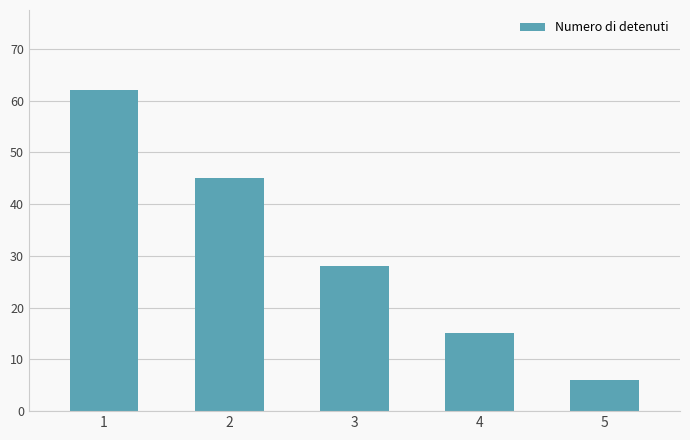

What is the value of the 1st bar from the left?

62